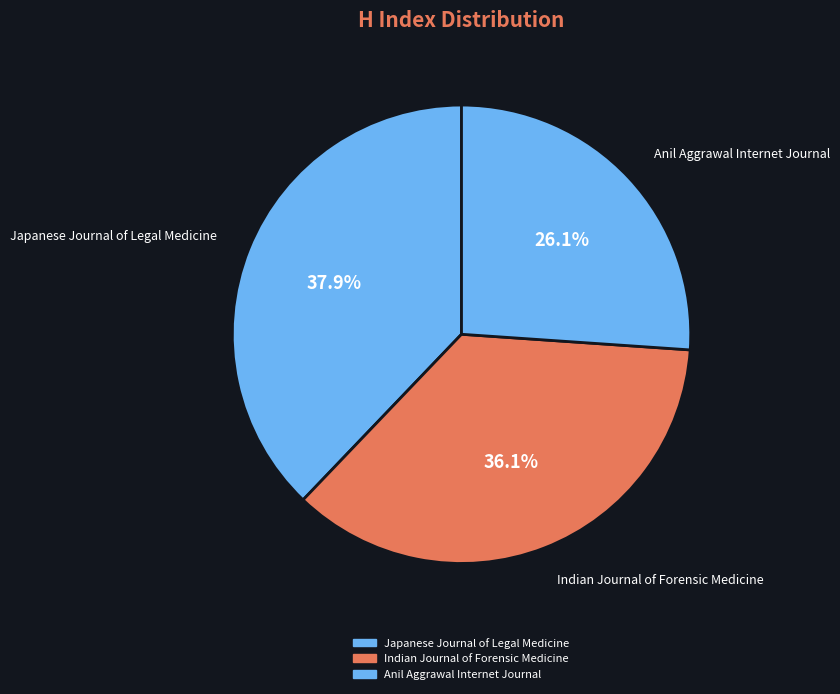

What is the total percentage of Japanese Journal of Legal Medicine and Anil Aggrawal Internet Journal?

63.9%